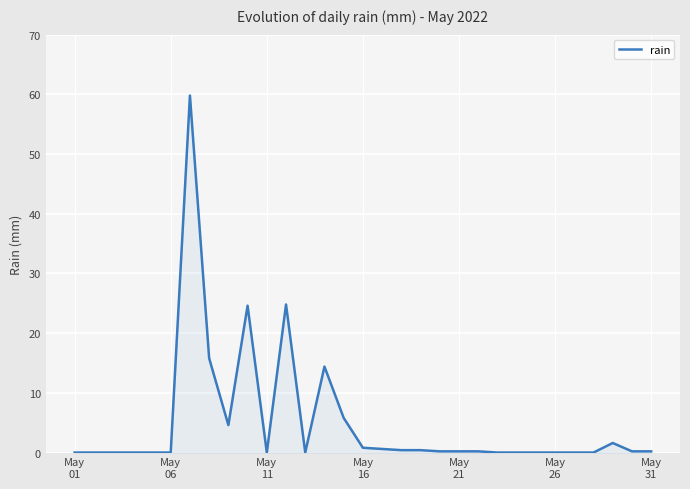

What is the maximum value shown in the chart?

59.8